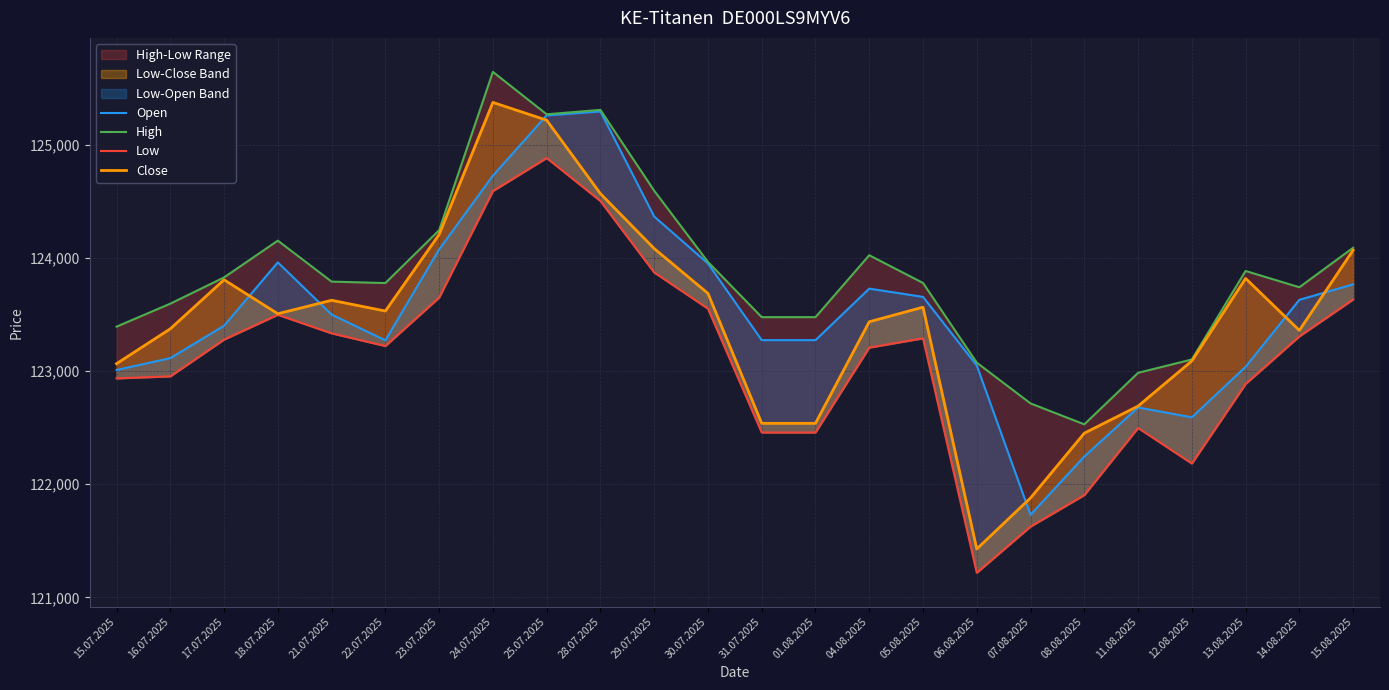

Reading right to left, what are all the values shown in this chart?

Open: 123765	123628	123036	122590	122677	122244	121729	123048	123654	123727	123272	123272	123949	124364	125292	125257	124725	124073	123270	123498	123959	123399	123113	123008
High: 124088	123739	123883	123101	122983	122528	122713	123073	123777	124022	123475	123475	123963	124592	125306	125267	125642	124243	123776	123789	124151	123826	123594	123391
Low: 123631	123305	122885	122182	122496	121903	121625	121217	123288	123206	122456	122456	123550	123870	124501	124881	124589	123648	123220	123332	123496	123277	122952	122934
Close: 124067	123358	123817	123088	122689	122450	121878	121427	123563	123434	122537	122537	123685	124081	124566	125215	125372	124205	123529	123624	123505	123805	123372	123064